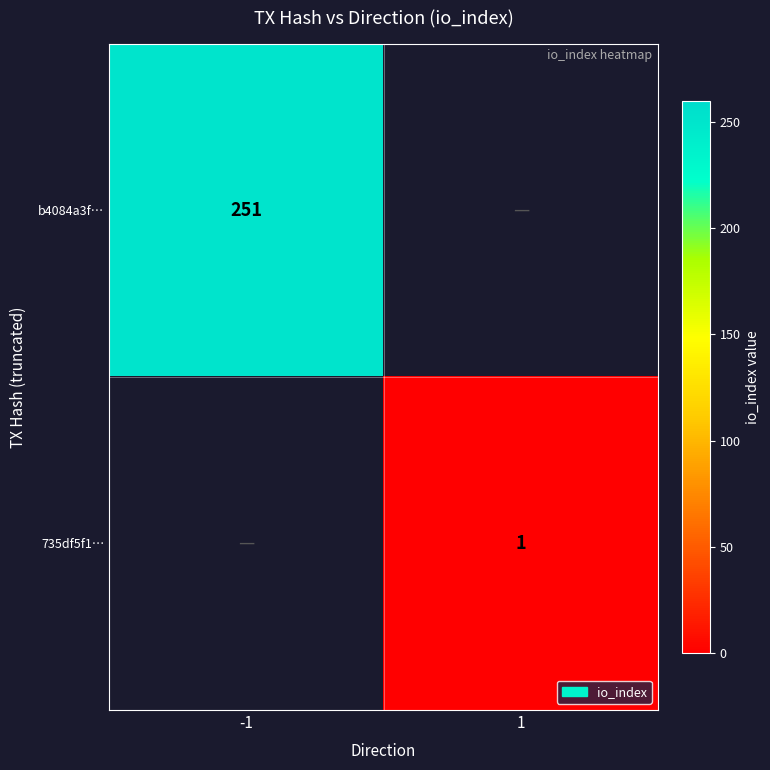

True or false: b4084a3f… has a value of 422 at -1.

False